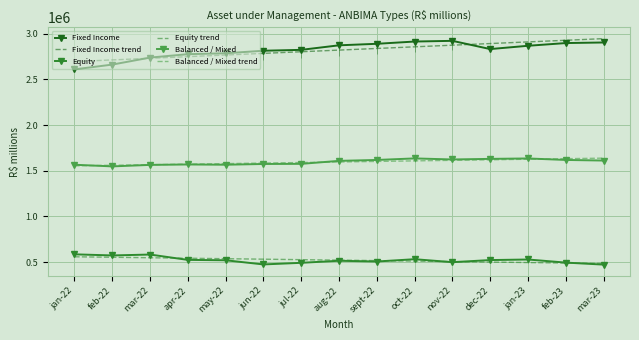

What is the sum of the Balanced / Mixed values at nov-22 and oct-22?

3260162.7